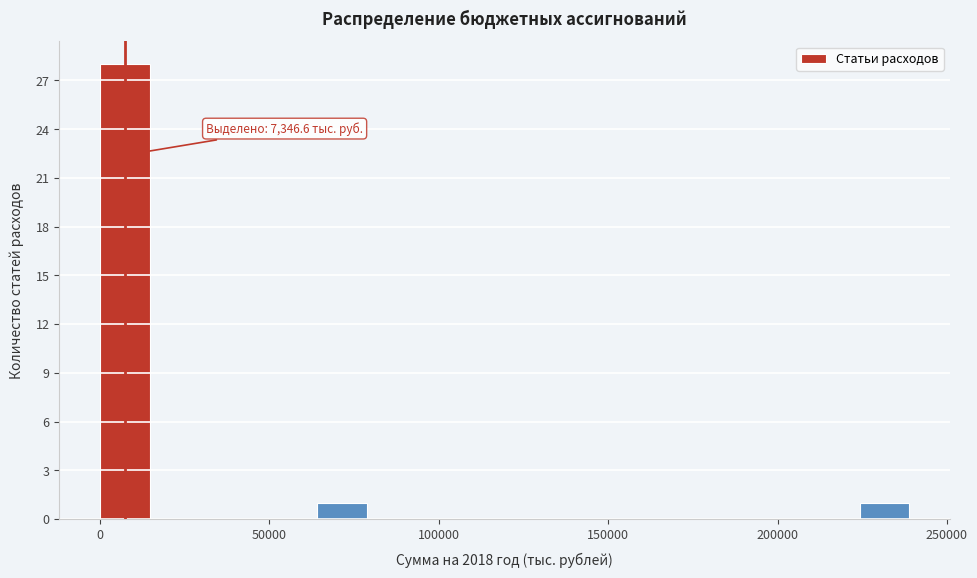

Around what value on the x-axis is the tallest bar? Give the approximate position of its centre, as read against the axis.

5000